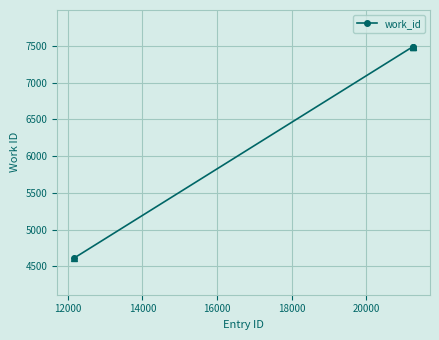

What is the greatest value displayed?

7490